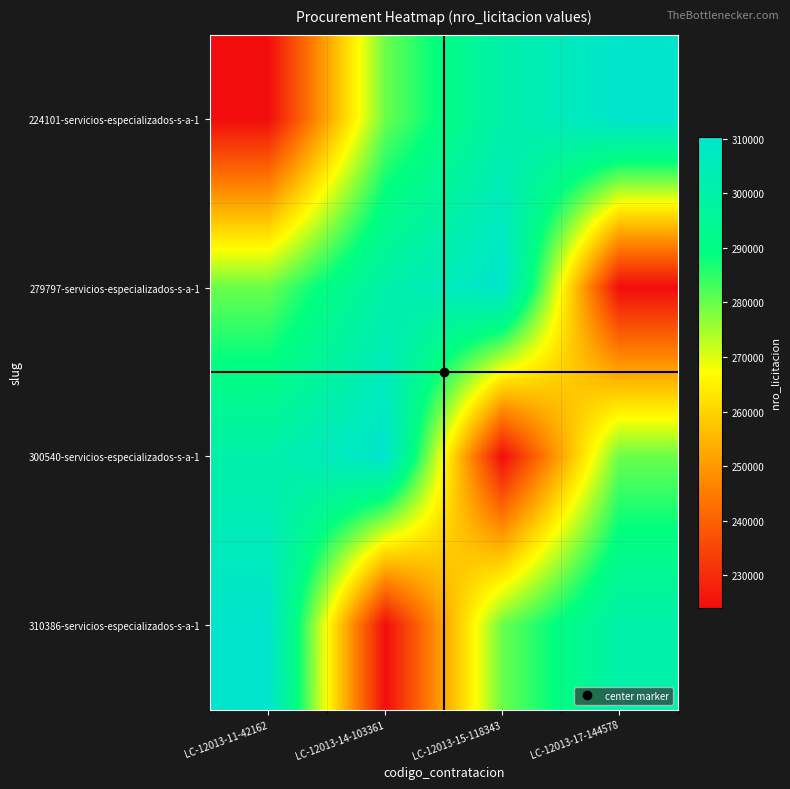

Rank the series by their maximum value, from lowest to highest.

224101-servicios-especializados-s-a-1, 279797-servicios-especializados-s-a-1, 300540-servicios-especializados-s-a-1, 310386-servicios-especializados-s-a-1